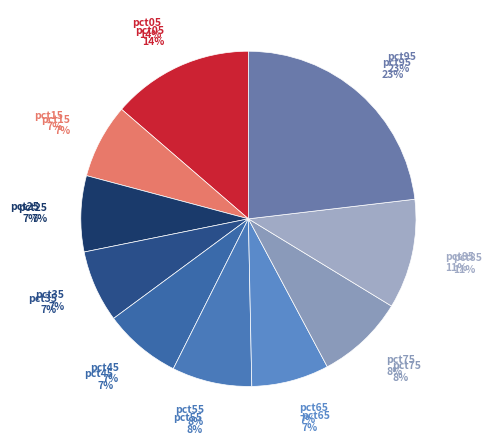

Which category has the smallest portion of the pie?

pct35